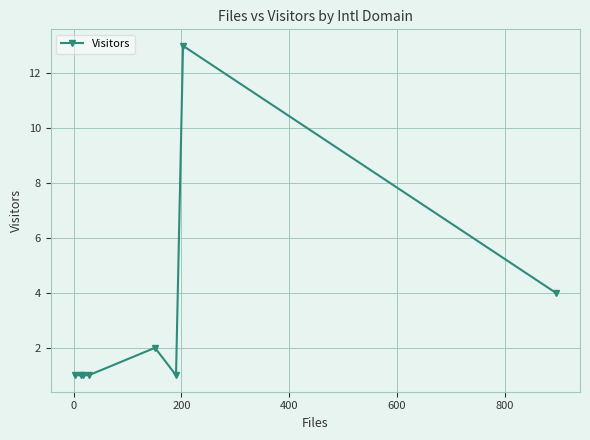

What is the difference between the maximum and minimum values?

12